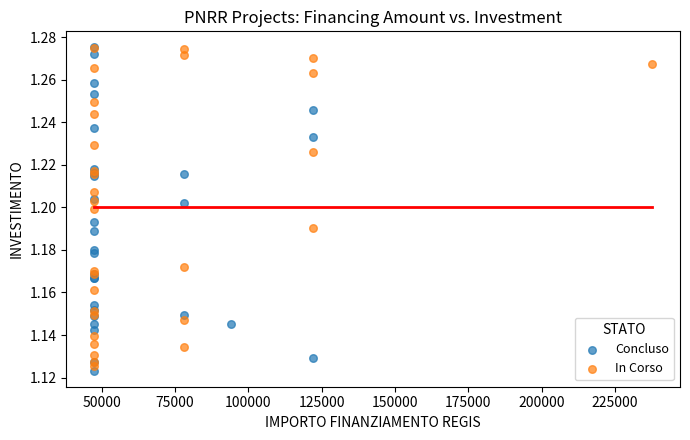

Which series has the largest Y range (max minus min)?

Concluso